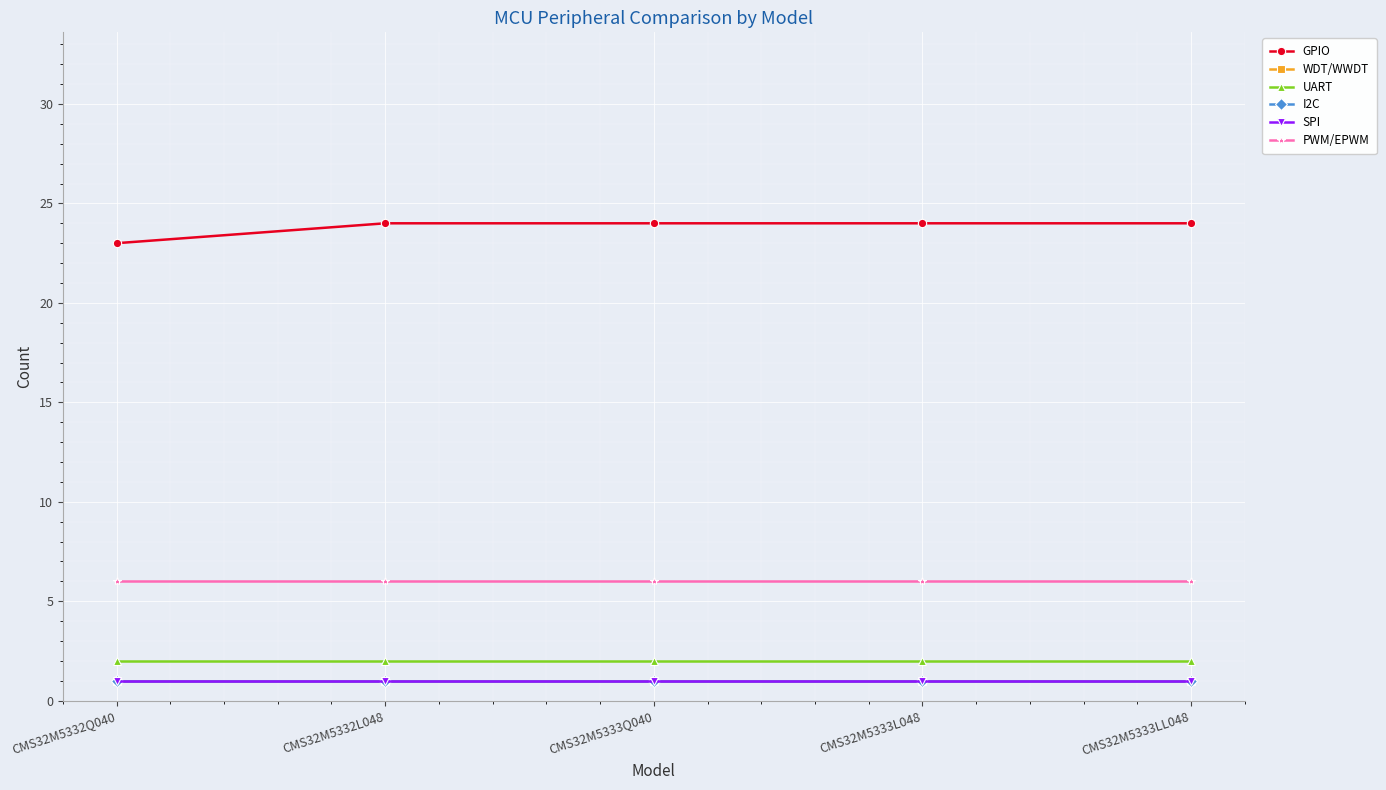

At which label is UART closest to 2?

CMS32M5332Q040